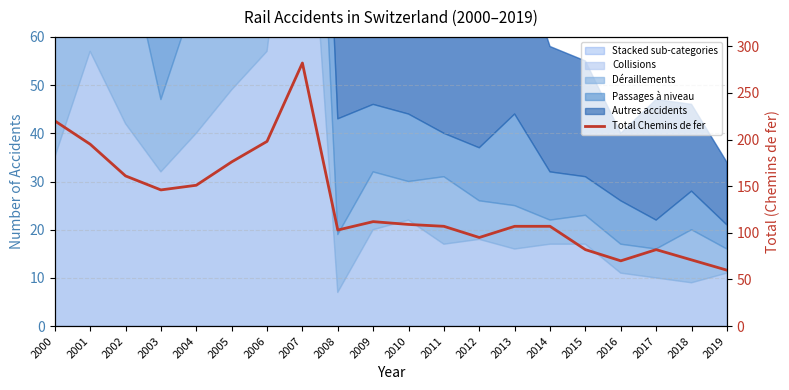

Reading left to right, transcribe all the data shown in this chart.

220	195	161	146	151	176	198	282	103	112	109	107	95	107	107	82	70	82	71	60